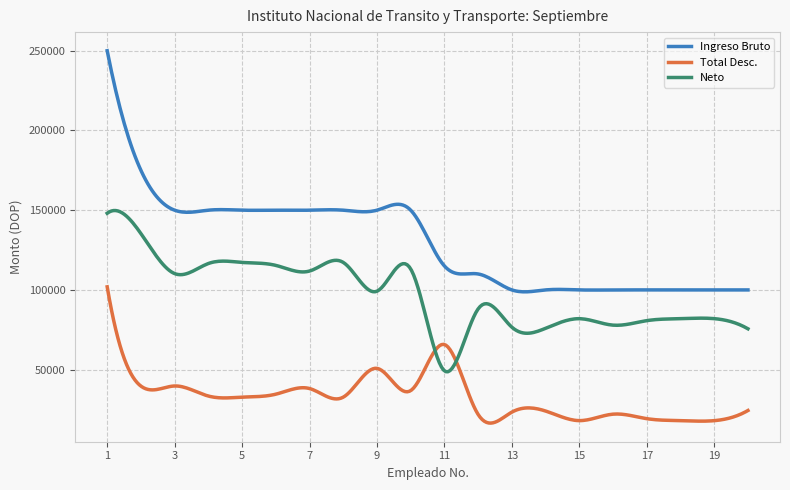

What is the maximum value for Neto?

149770.0